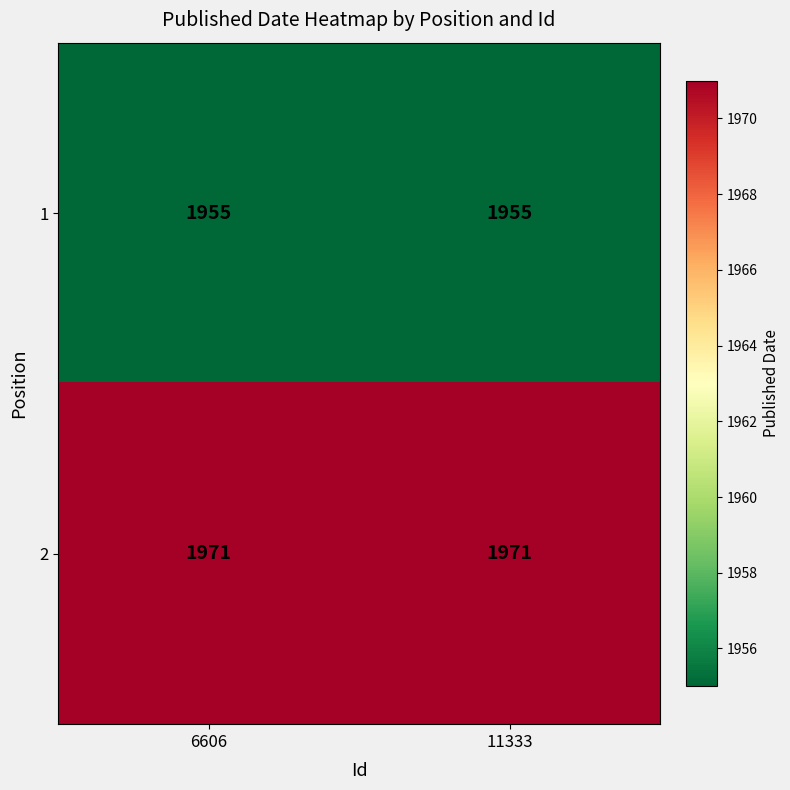

At how many categories does at least one series exceed 1962?

2